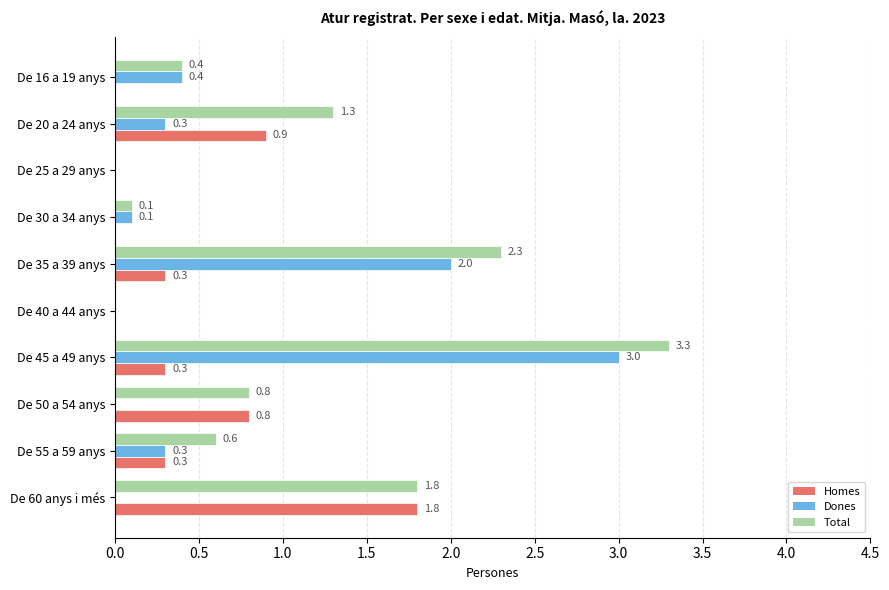

Is it true that Dones equals 0.0 at De 60 anys i més?

True